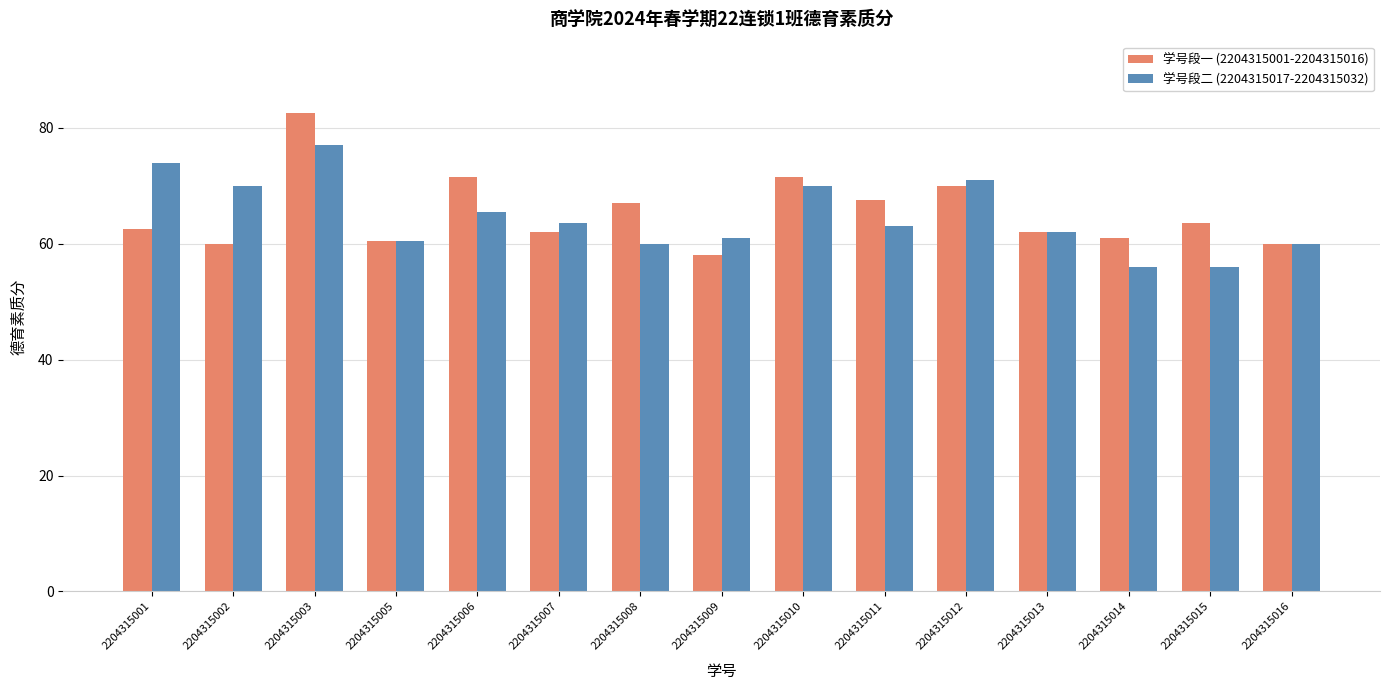

At how many categories does at least one series exceed 72?

2